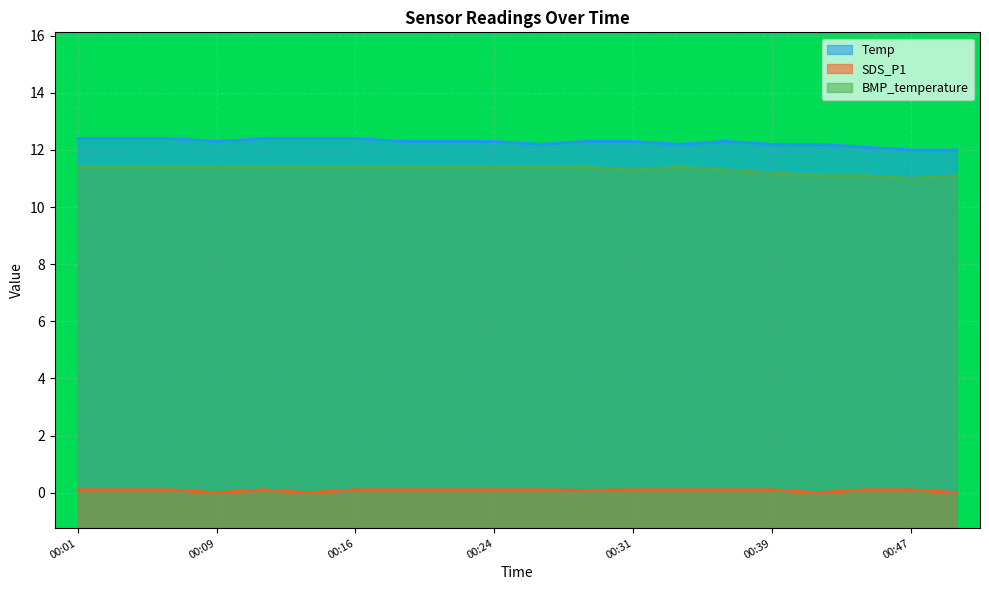

Is it true that Temp equals 12.4 at 00:14?

True